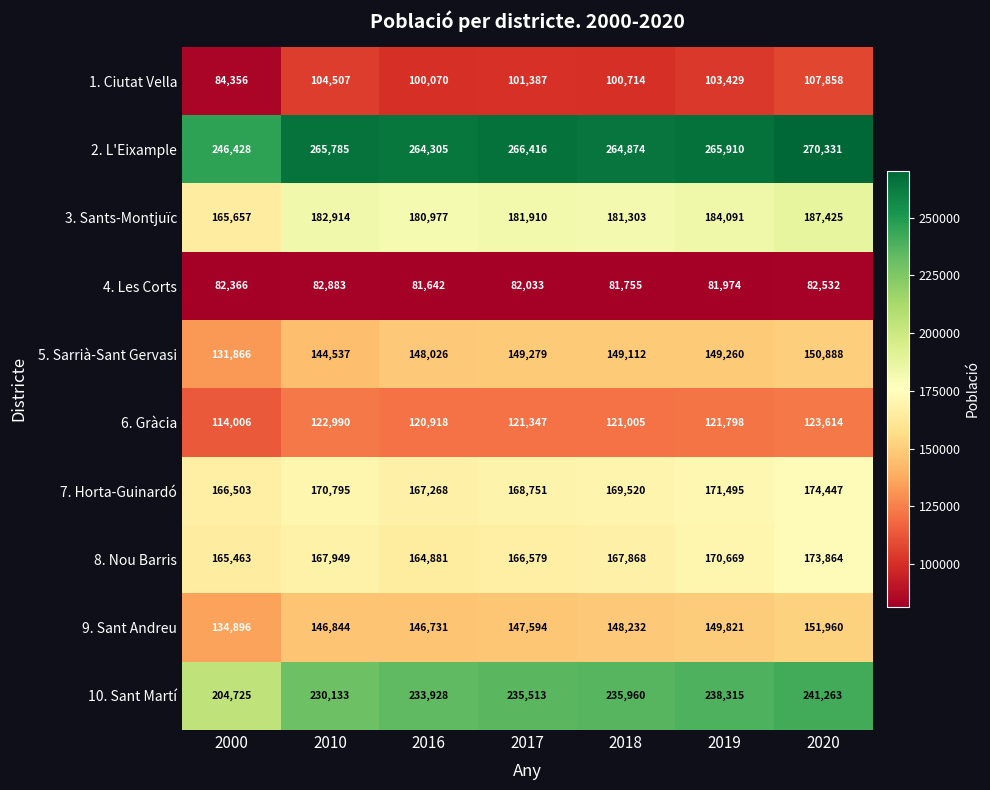

Which series has the largest total across all categories?

2. L'Eixample